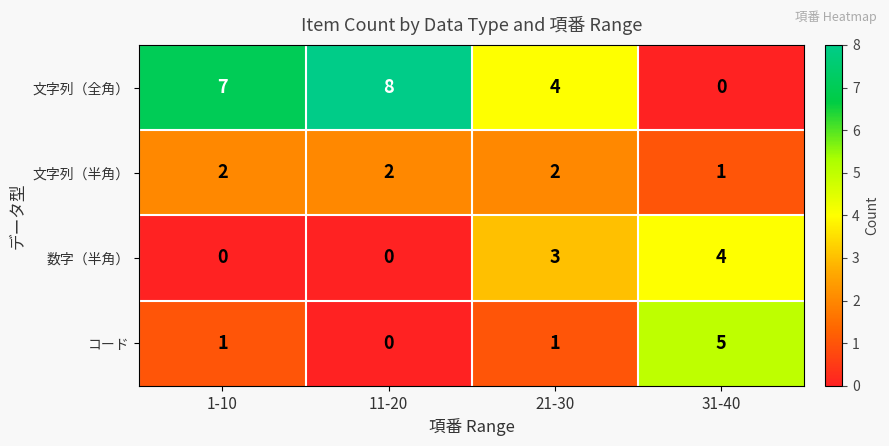

Which series has the largest total across all categories?

文字列（全角）